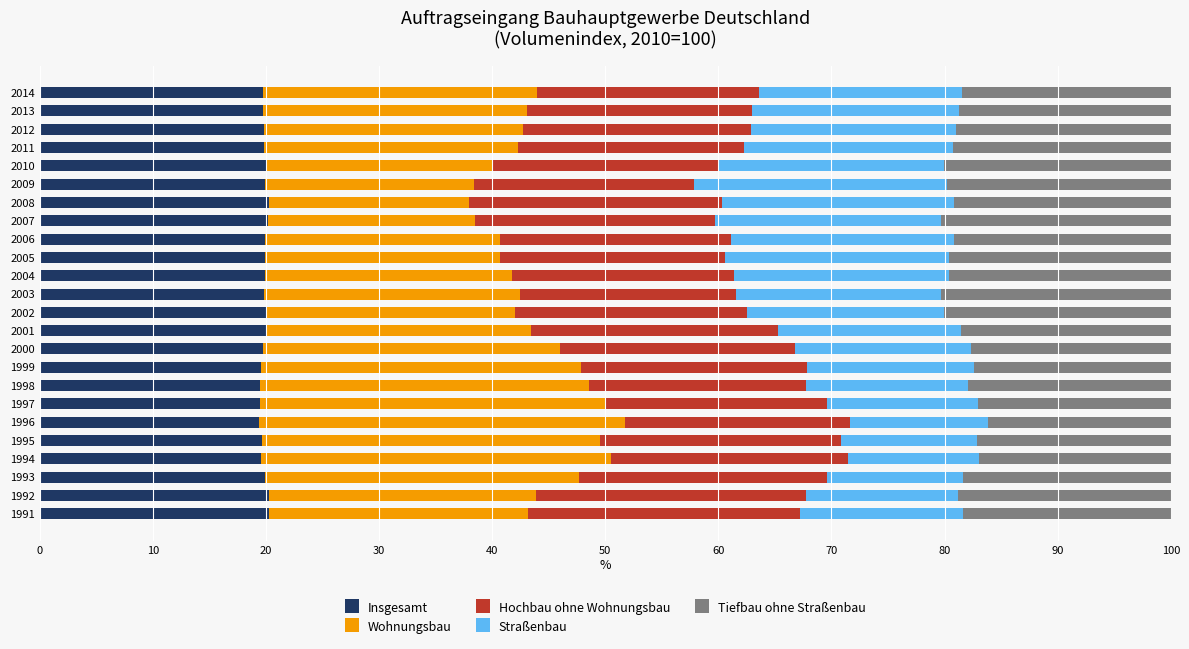

What is the maximum value for Insgesamt?

20.3